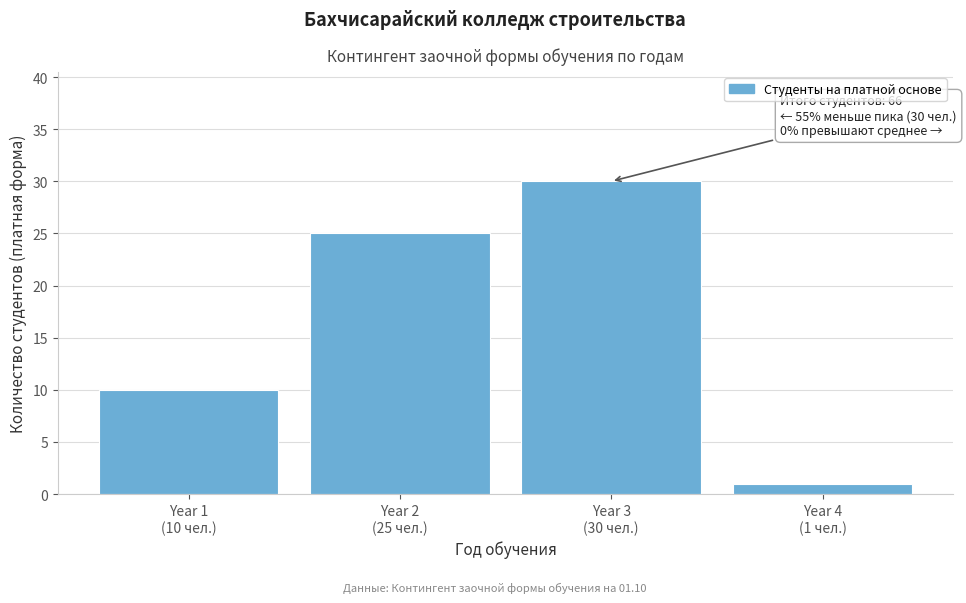

Reading right to left, what are all the values shown in this chart?

1	30	25	10